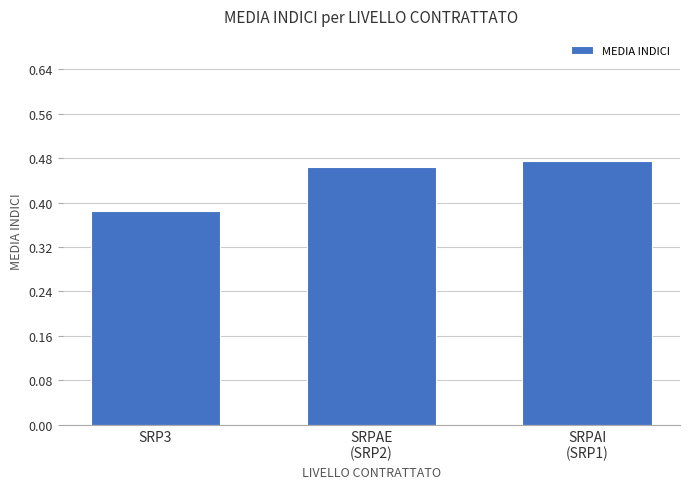

Is it true that the value at SRP3 is 0.1?

False